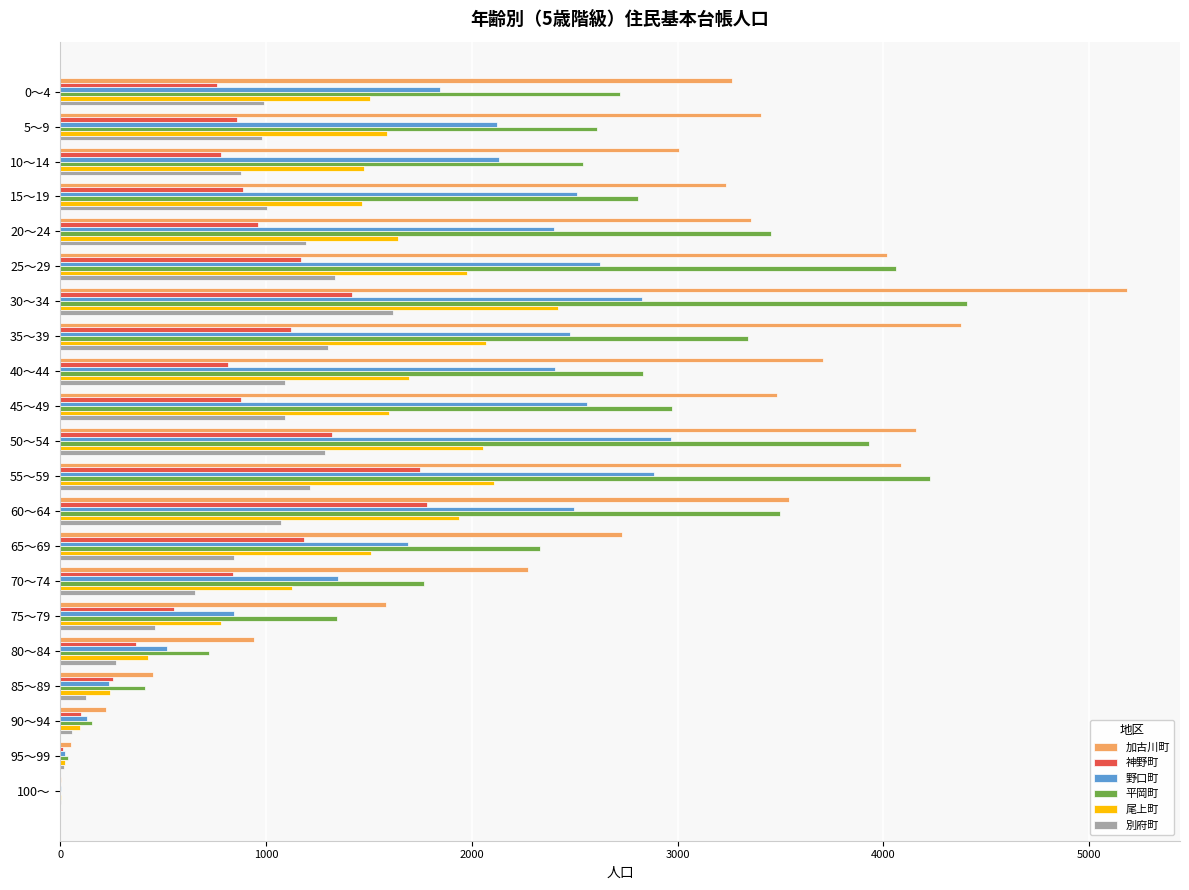

The value of 野口町 at 75～79 is 420. True or false?

False